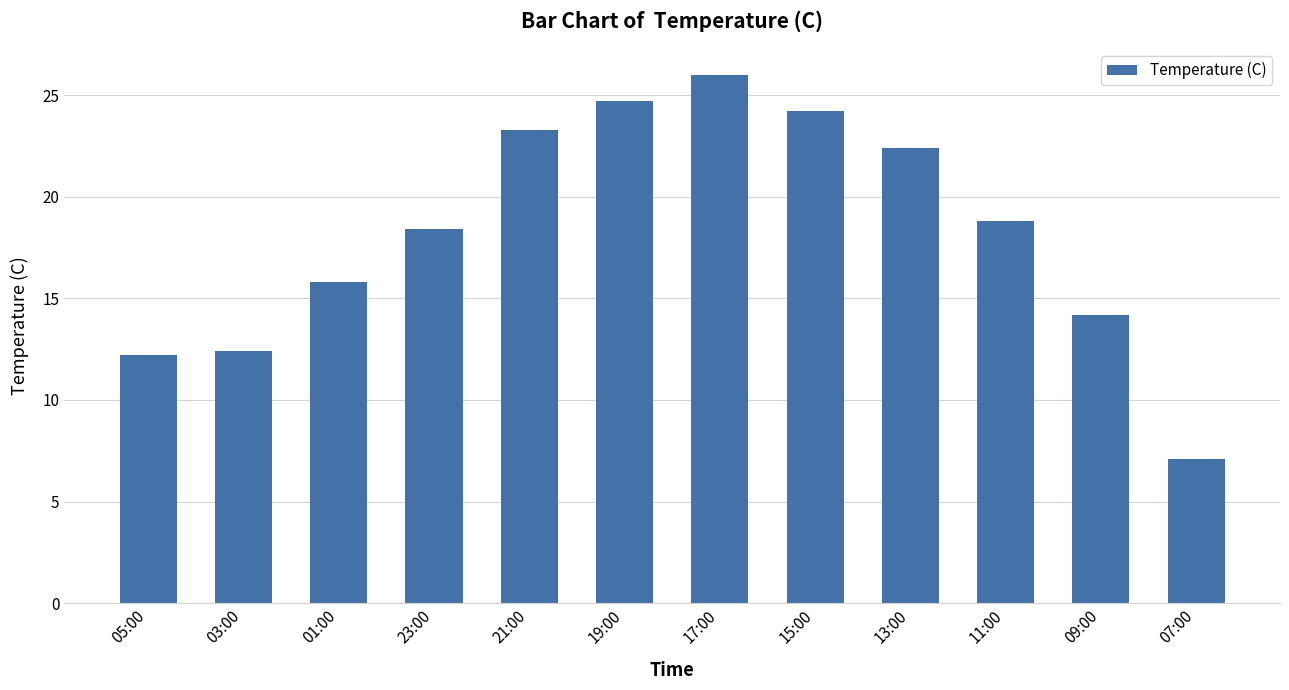

At which category does the chart reach its minimum across all series?

07:00